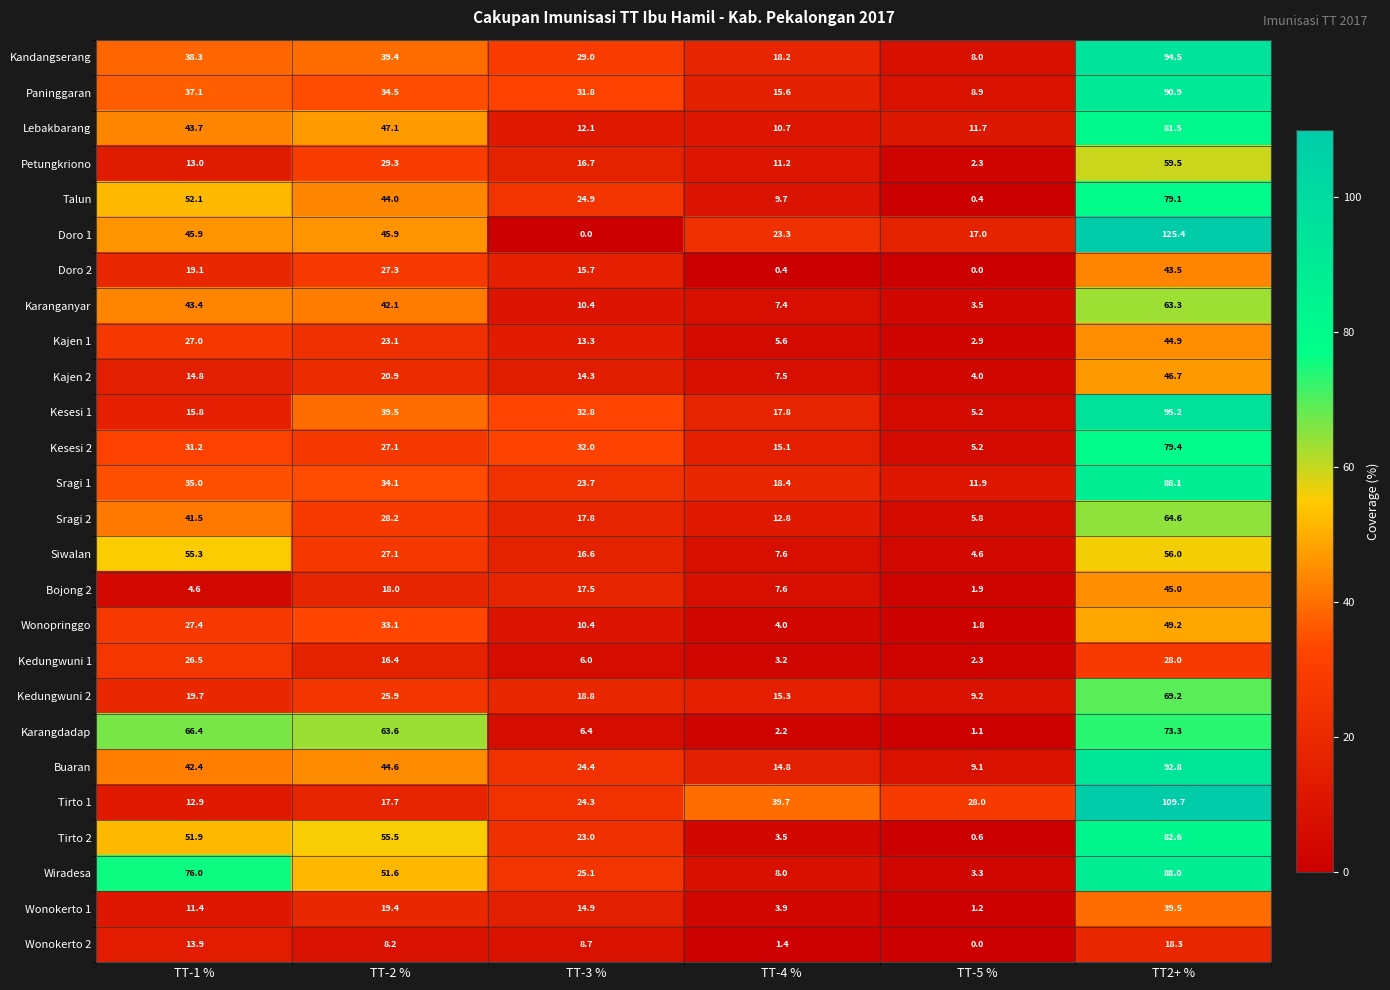

The Wonopringgo series shows 15.7 at TT-3 %. True or false?

False